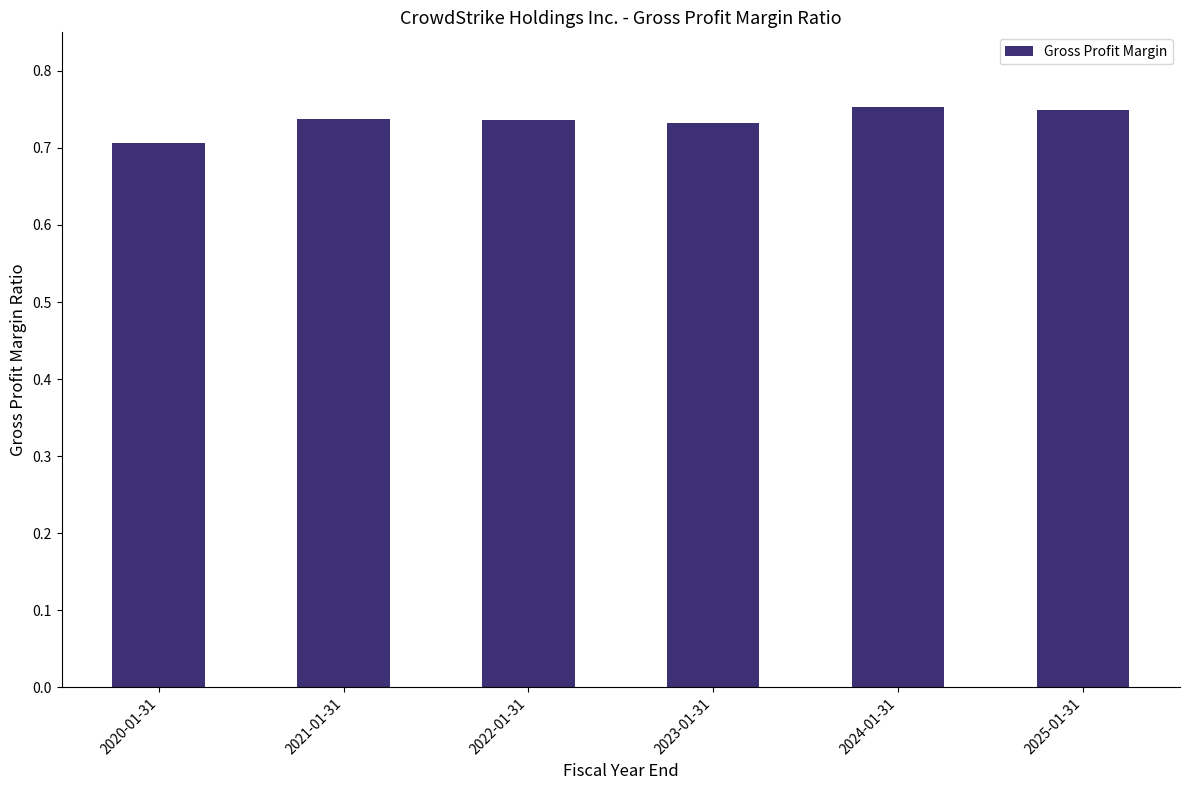

At which label is the value closest to 0?

2020-01-31